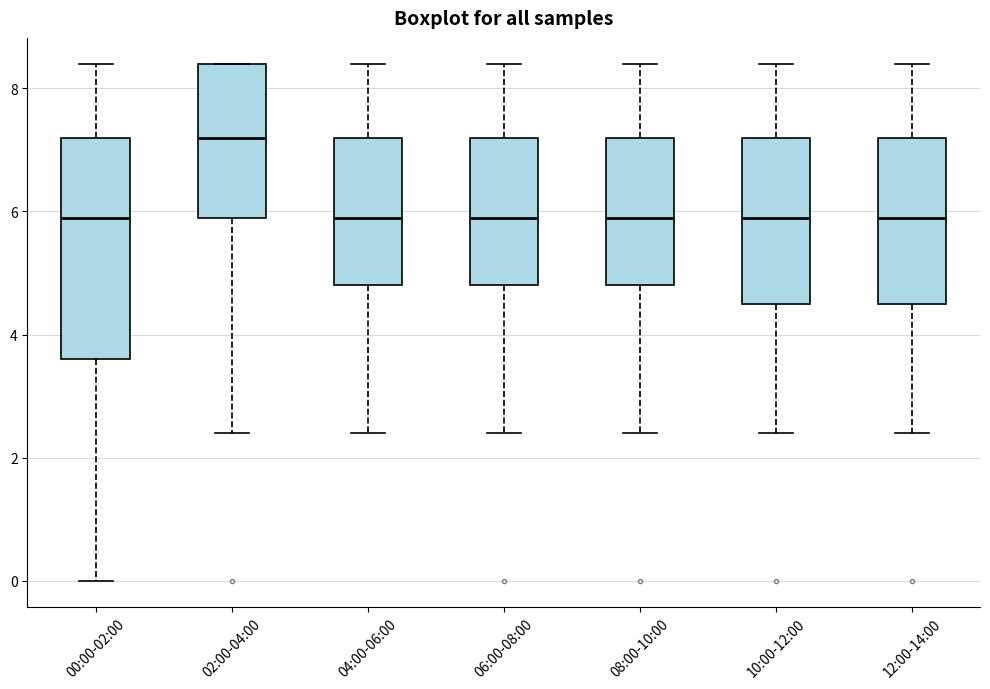

Which box's median line is the highest?

02:00-04:00